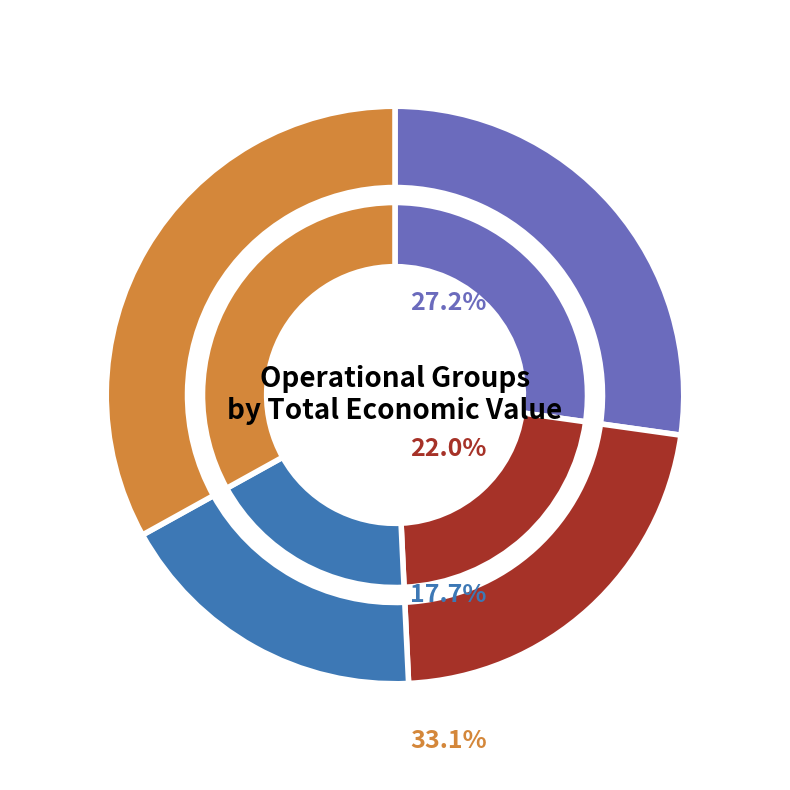

Does any single category account for the majority?

No